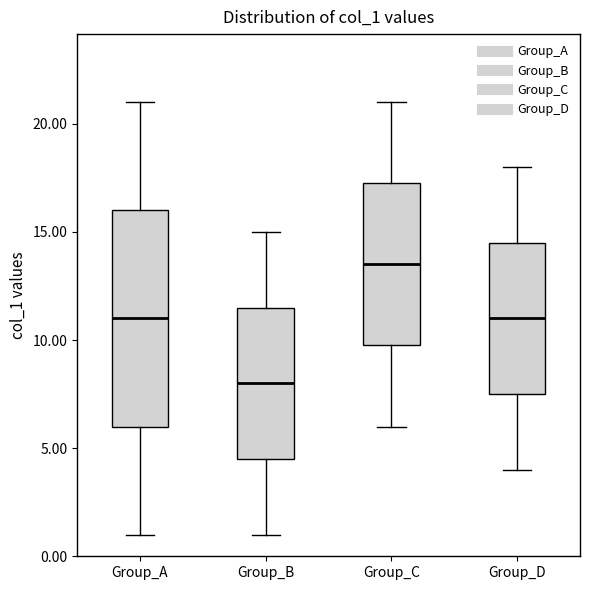

Reading left to right, read every box against the y-axis: the position of its median line, the range the box covers, and the ends of its whiskers. The values are not printed on the chart, so give them approximately, as read against the axis.

Group_A: median 11.0, box 6.0 to 16.0, whiskers 1.0 to 21.0
Group_B: median 8.0, box 4.5 to 11.5, whiskers 1.0 to 15.0
Group_C: median 13.5, box 10.0 to 17.5, whiskers 6.0 to 21.0
Group_D: median 11.0, box 7.5 to 14.5, whiskers 4.0 to 18.0